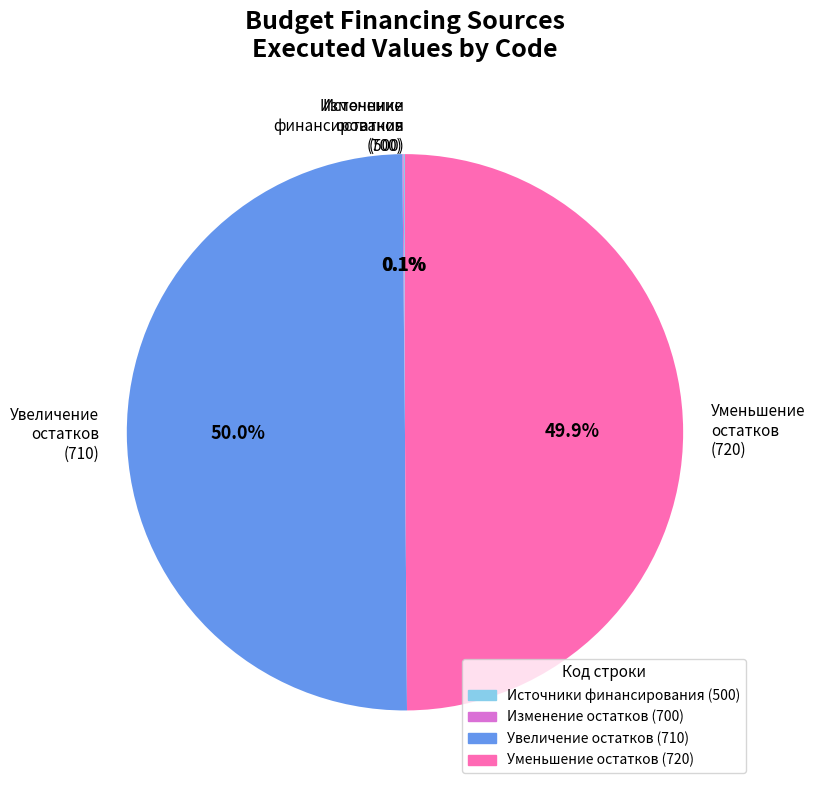

What percentage is NOT represented by Увеличение остатков (710)?

50.0%